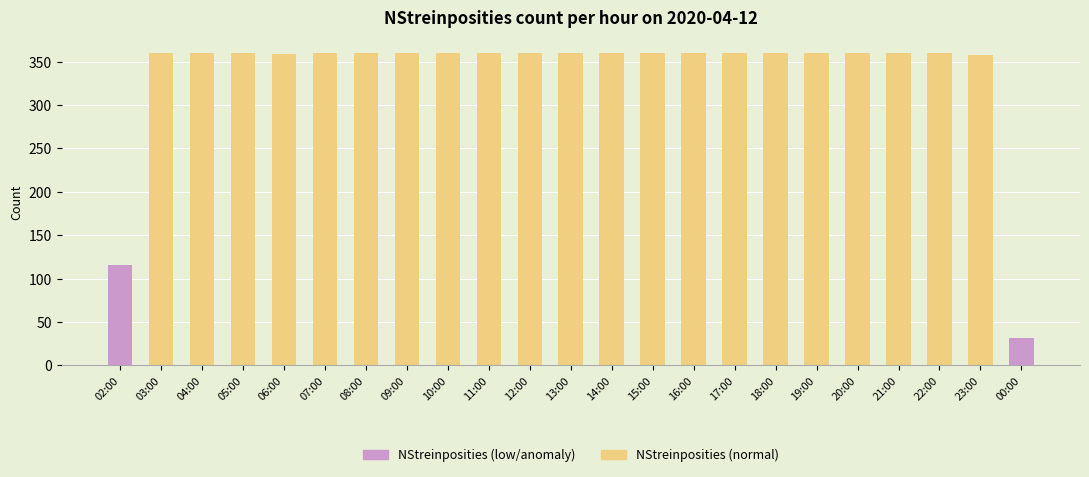

Which category has the lowest value across all series?

00:00